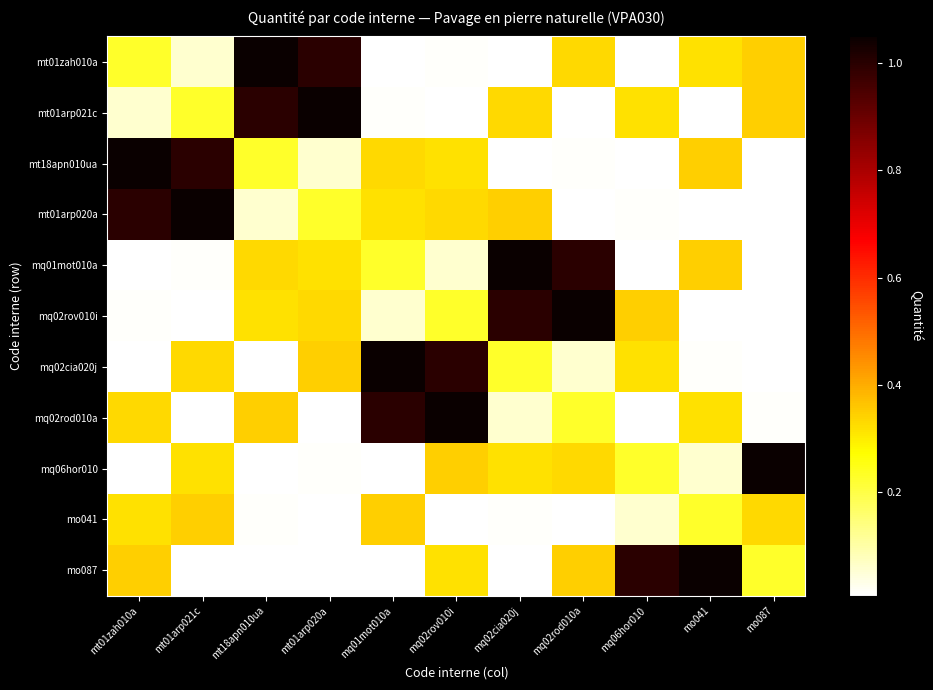

What is the maximum value shown in the chart?

1.1